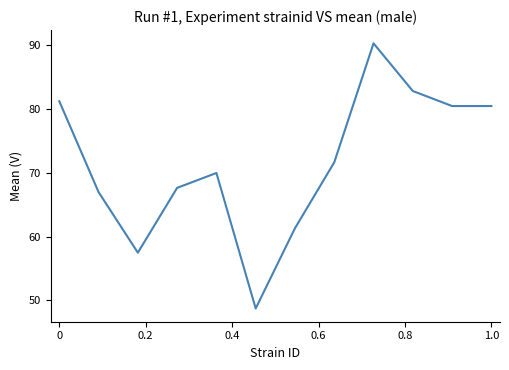

What is the difference between the maximum and minimum values?

41.6